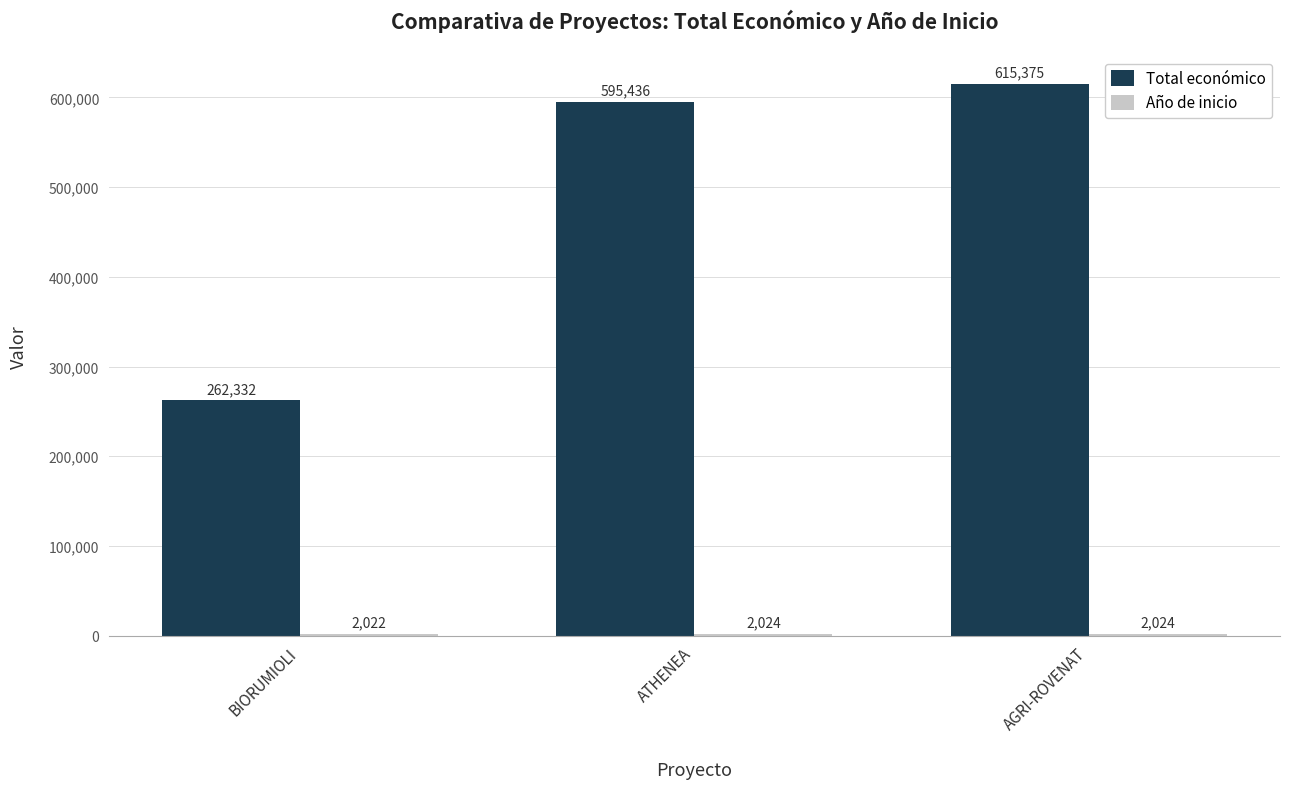

At how many categories does at least one series exceed 231659?

3